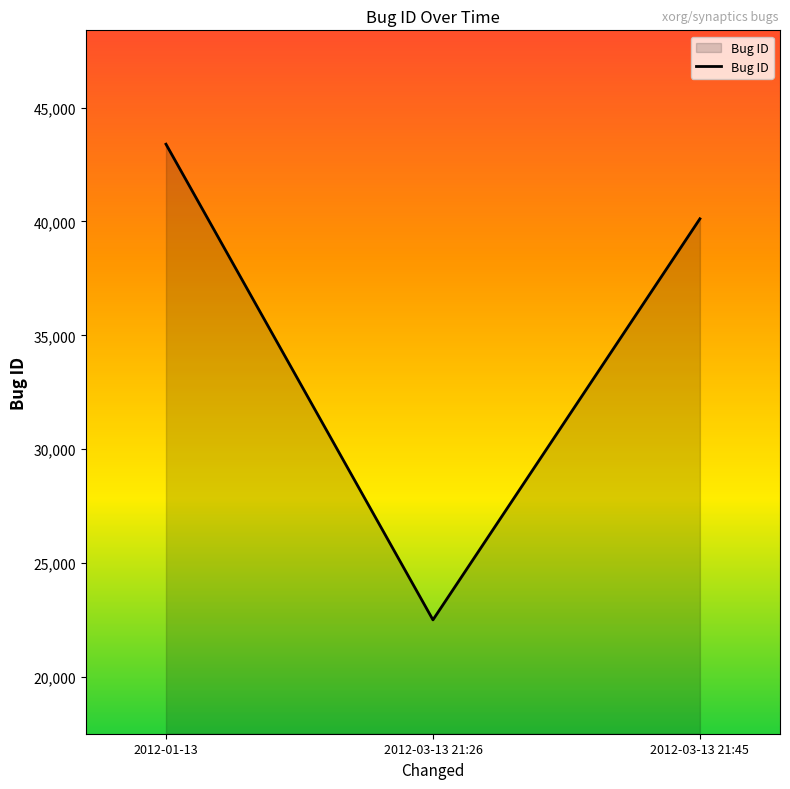

At which label does the data first exceed 40118?

2012-01-13